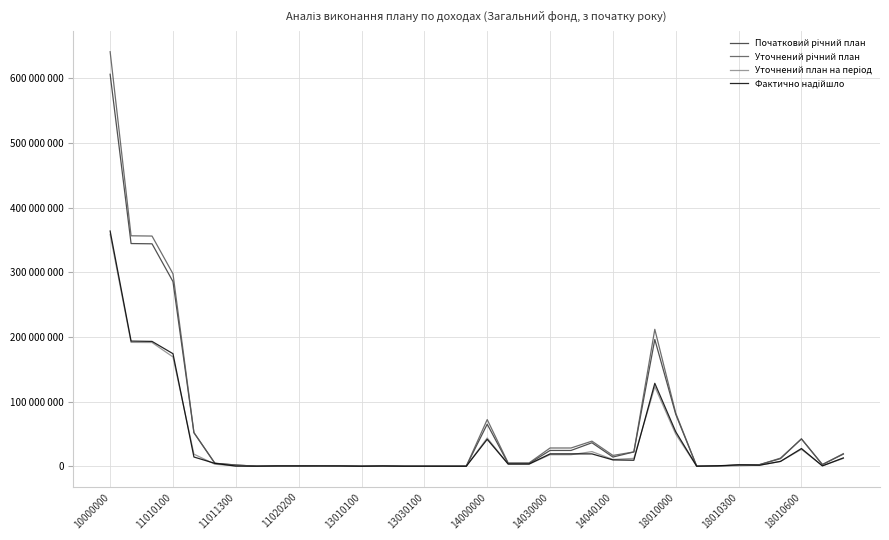

Does the chart have visible grid lines?

Yes